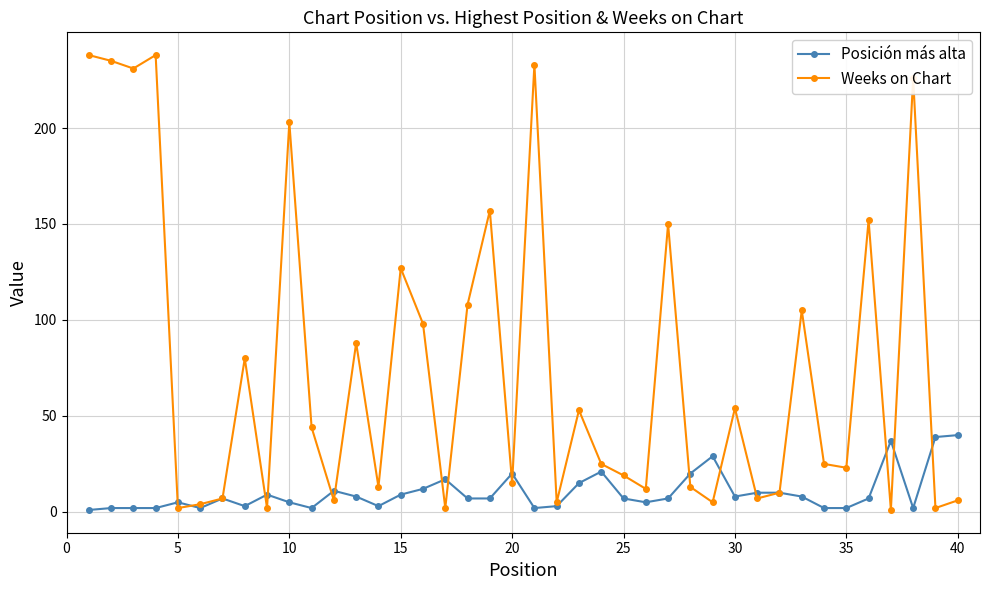

How many lines are shown in the chart?

2